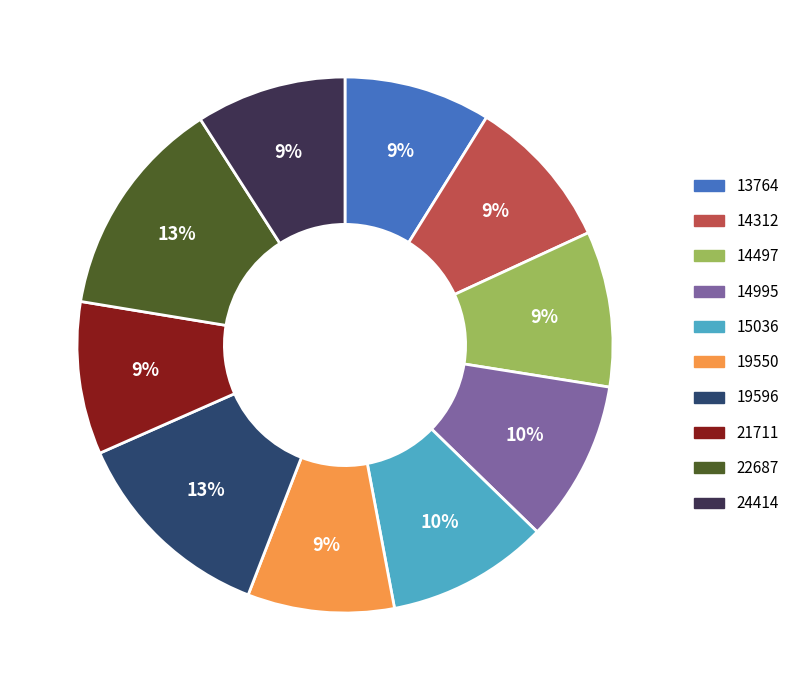

Do 13764 and 19550 together represent more than half of the pie?

No